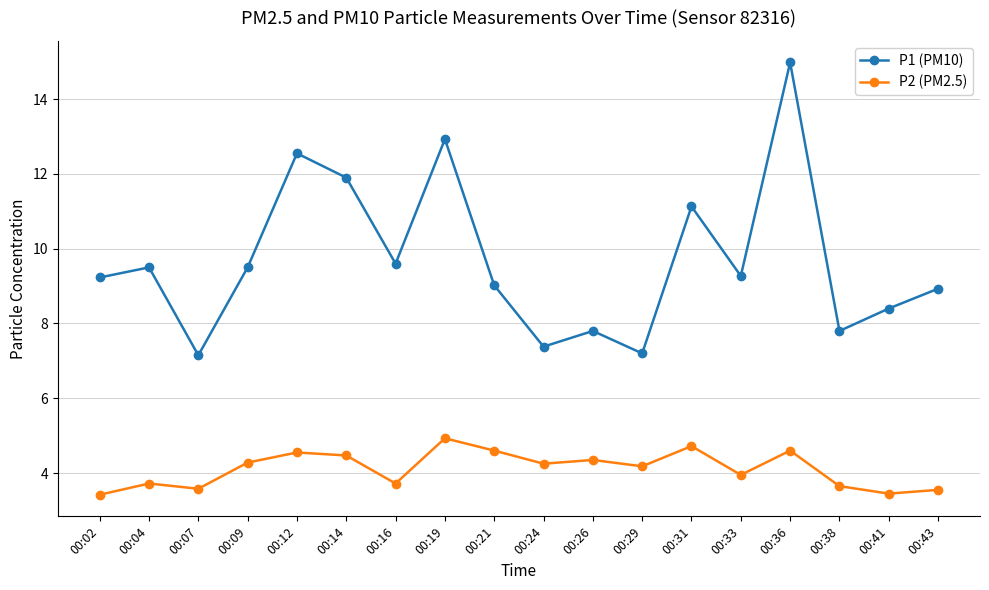

Is it true that P2 (PM2.5) equals 1.0 at 00:21?

False